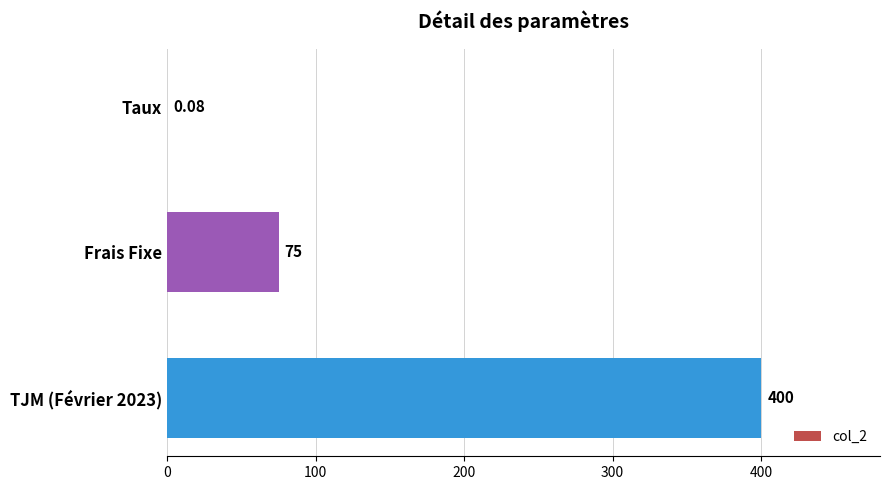

What is the change in value from Frais Fixe to TJM (Février 2023)?

+325.0